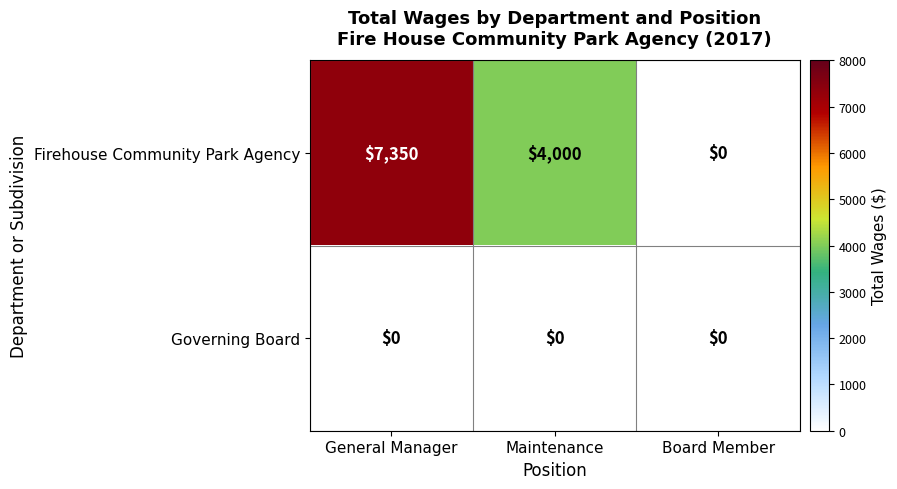

Reading right to left, what are all the values shown in this chart?

Firehouse Community Park Agency: 0	4000	7350
Governing Board: 0	0	0